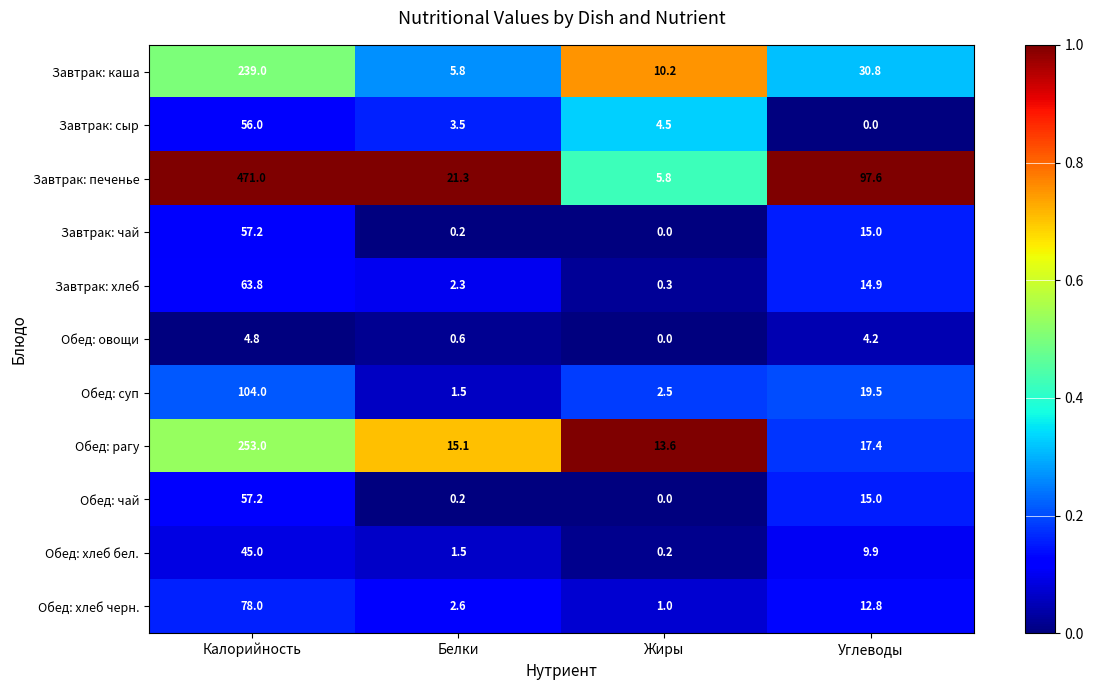

The Обед: хлеб черн. series shows 78.0 at Калорийность. True or false?

True